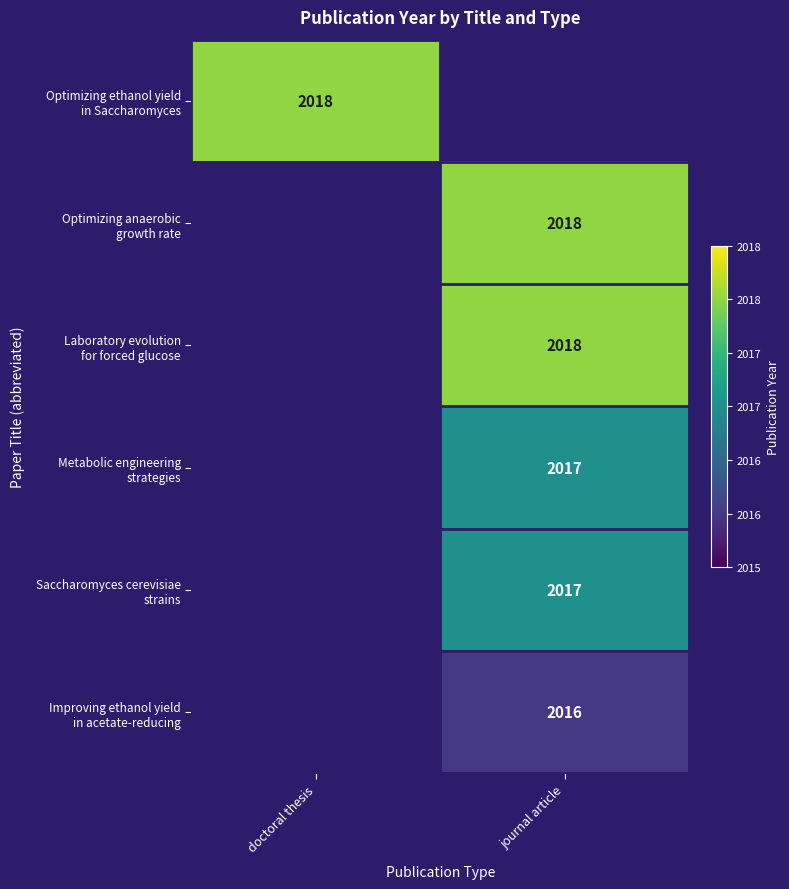

At which category does the chart reach its minimum across all series?

journal article